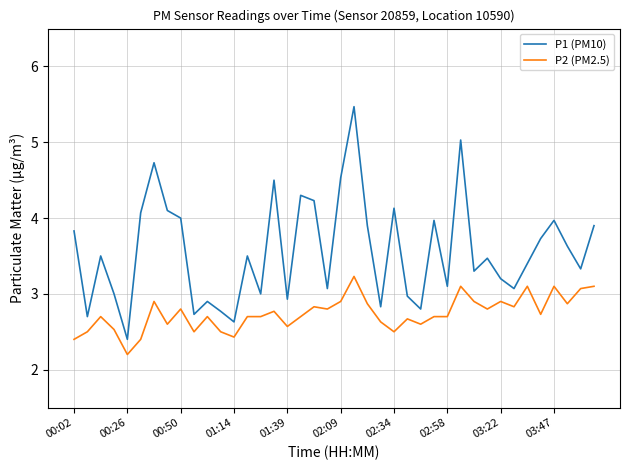

List the series in order of their overall mean, lowest first.

P2 (PM2.5), P1 (PM10)